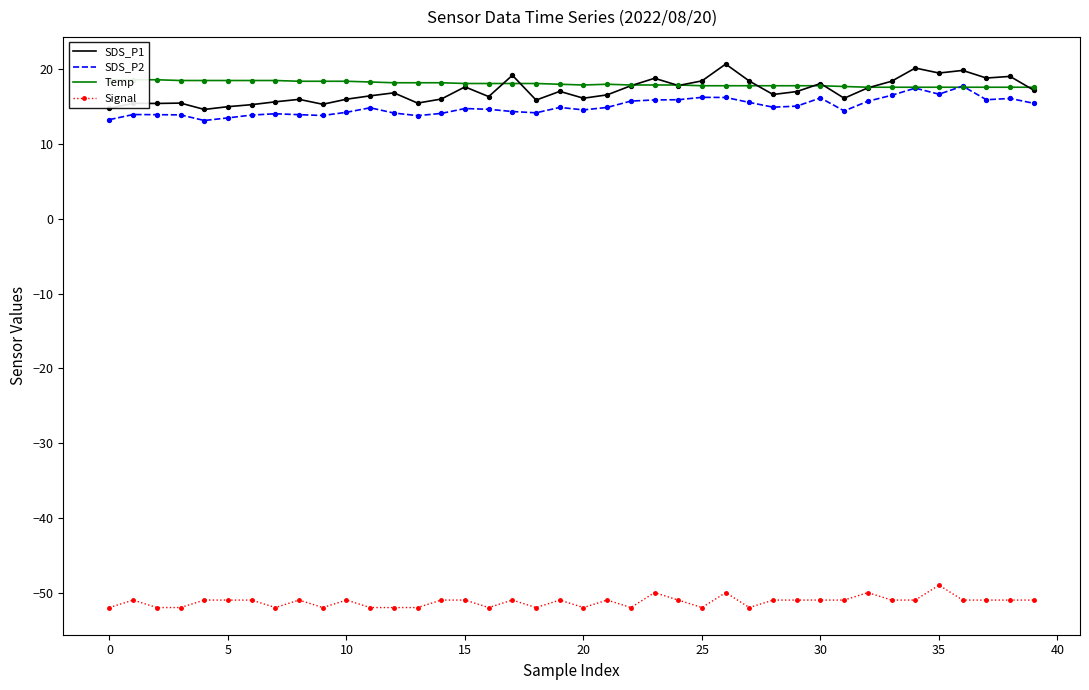

At which category is the sum across all series the highest?

35